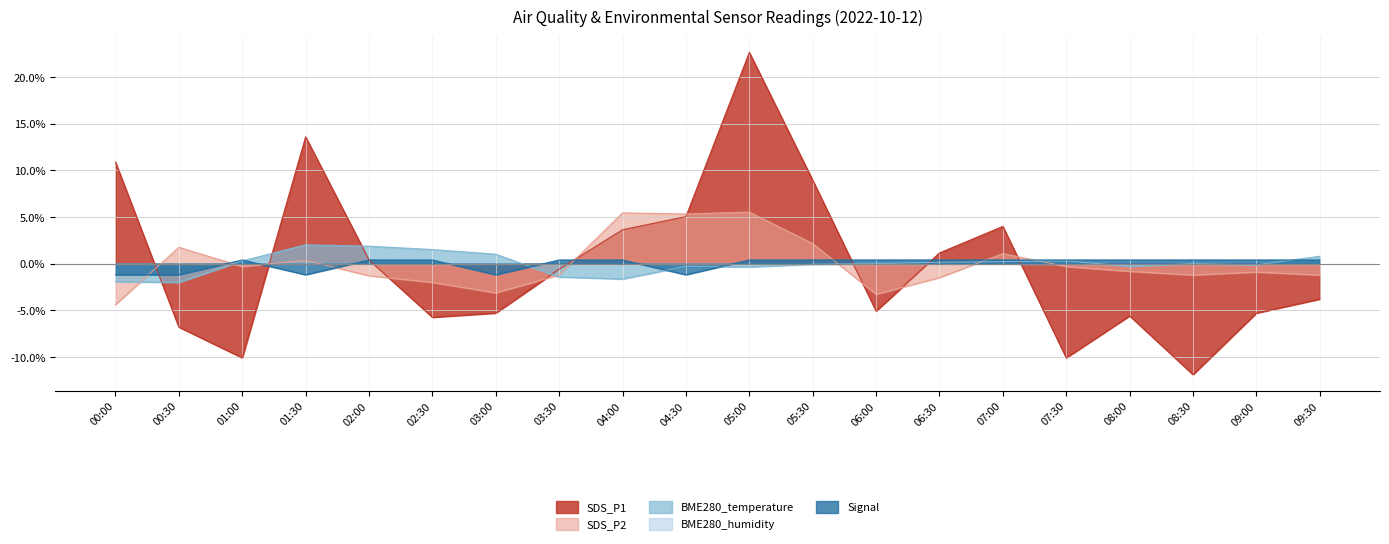

Between which two adjacent categories do BME280_temperature and Signal first intersect?

01:00 and 01:30